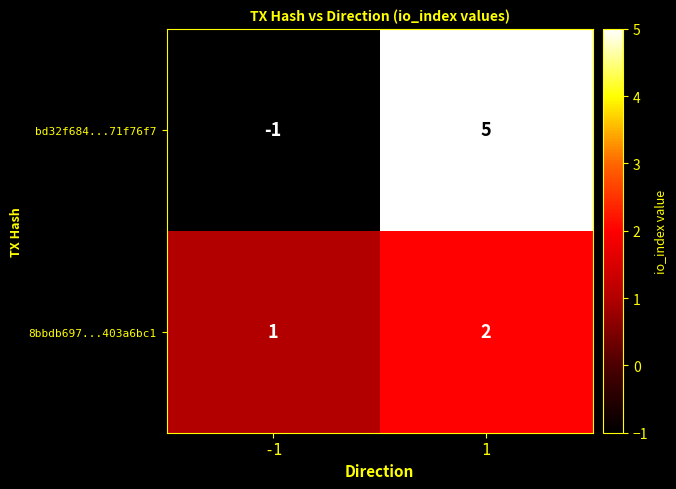

Is the value of bd32f684...71f76f7 at 1 greater than the value of 8bbdb697...403a6bc1 at -1?

Yes